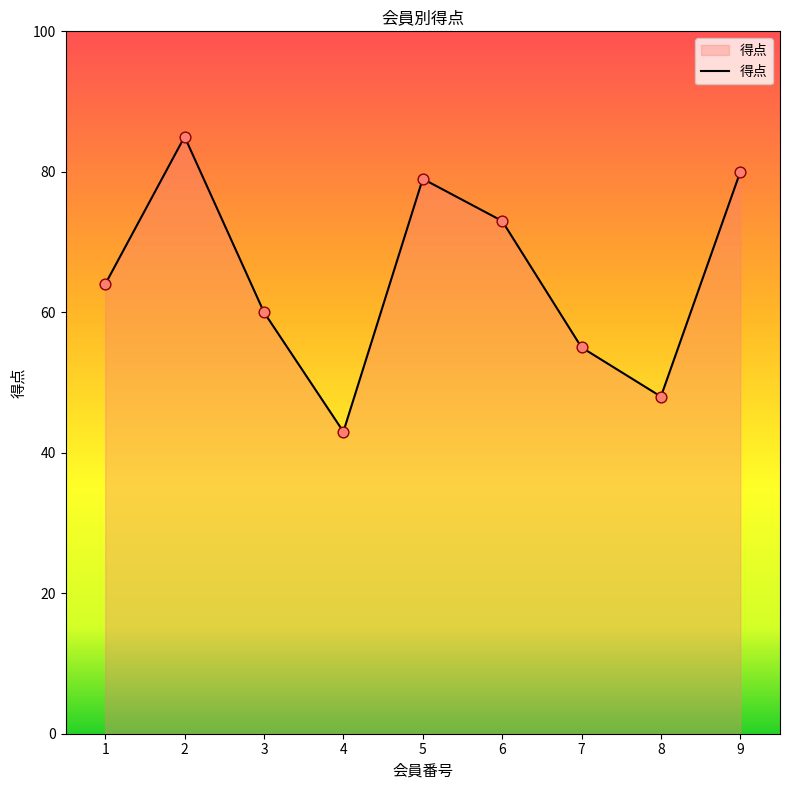

Approximately how many times larger is the value at 7 compared to 3?

0.9